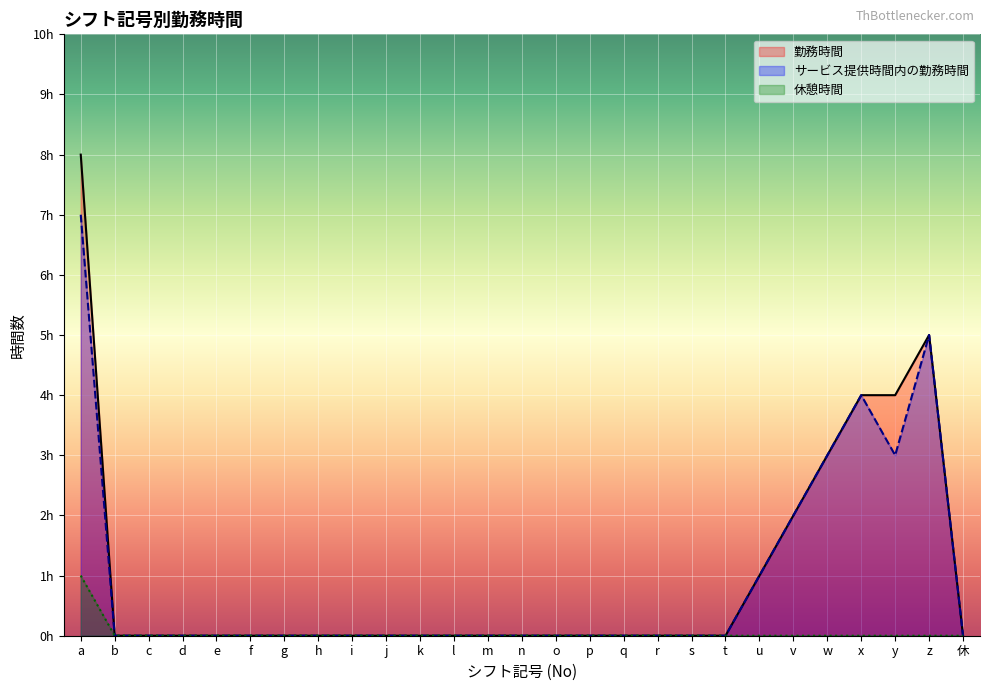

How many data points does each series have?

27